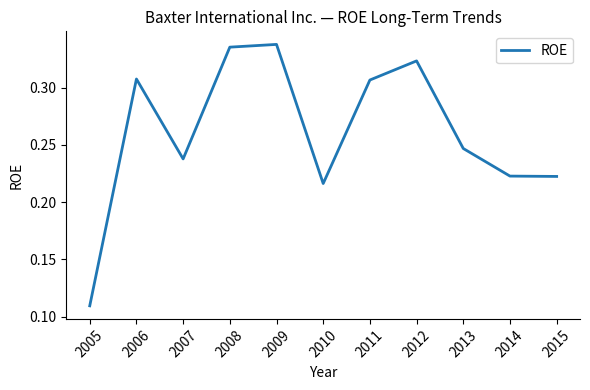

What is the sum of the values at 2007 and 2006?

0.5